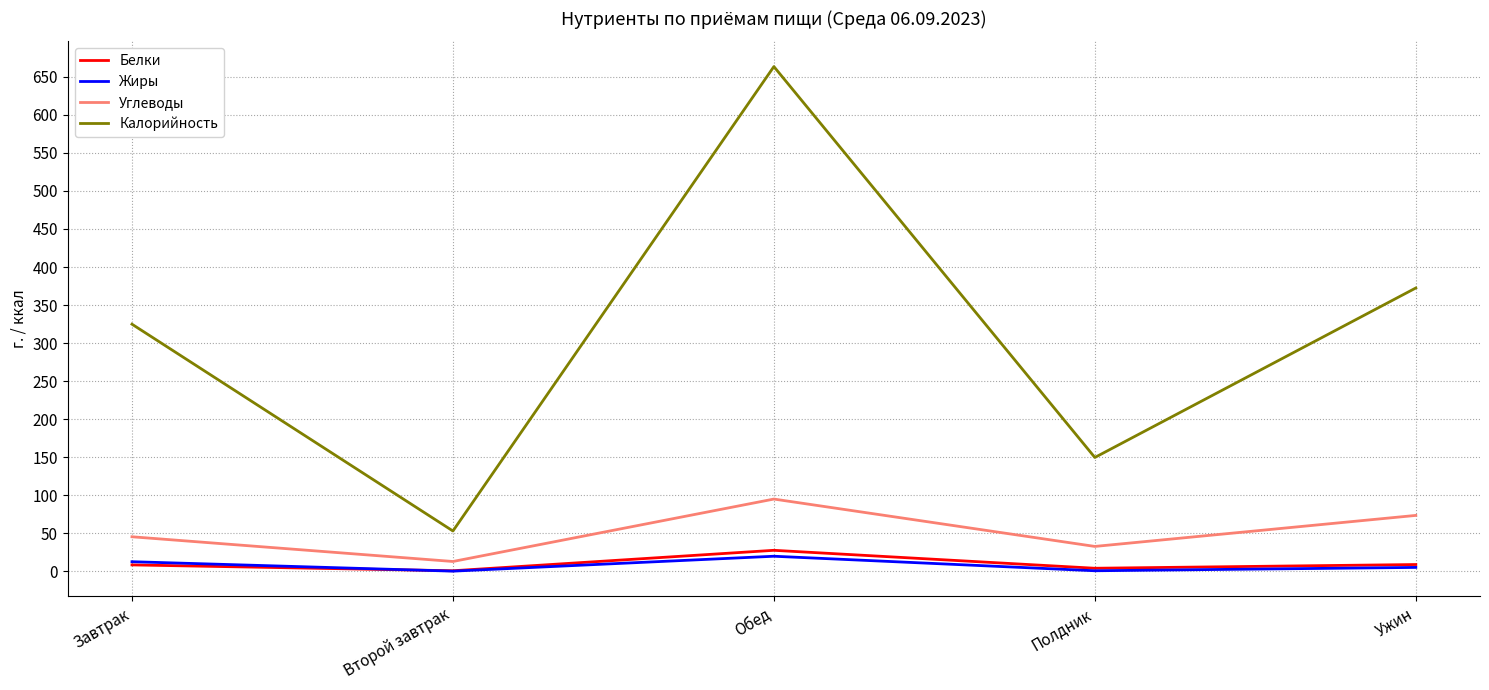

Which category has the highest value in the Калорийность series?

Обед